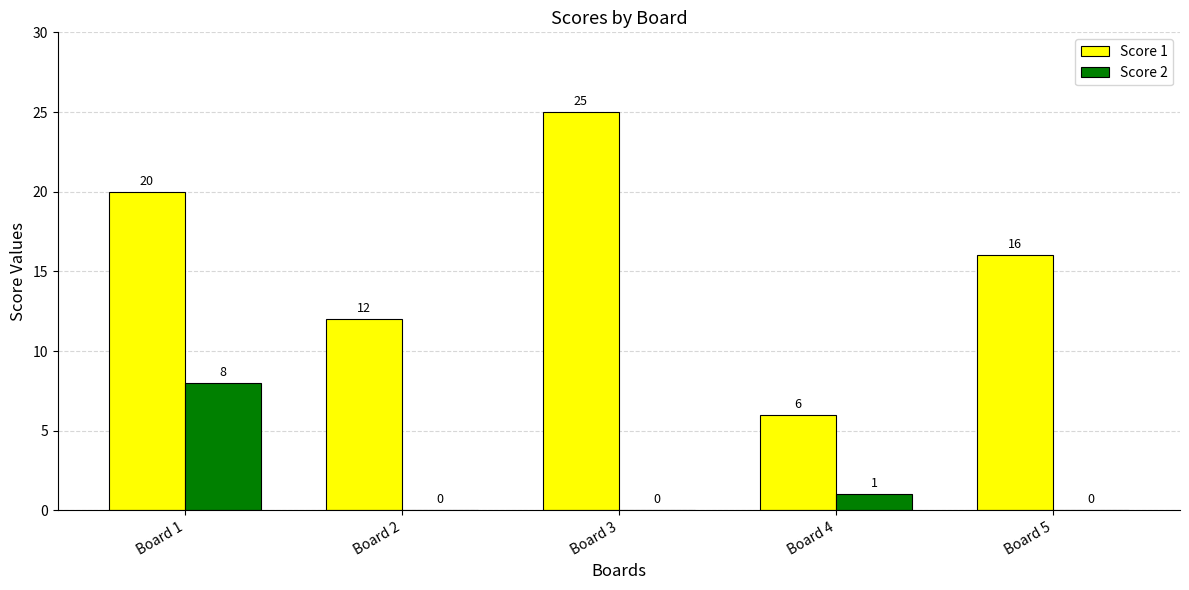

How many groups of bars are there?

5